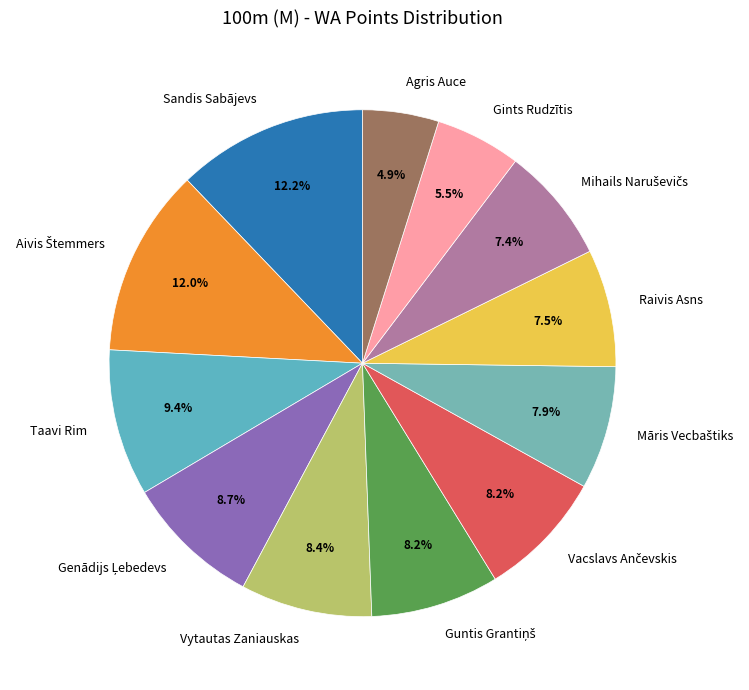

Which slice is the smallest?

Agris Auce